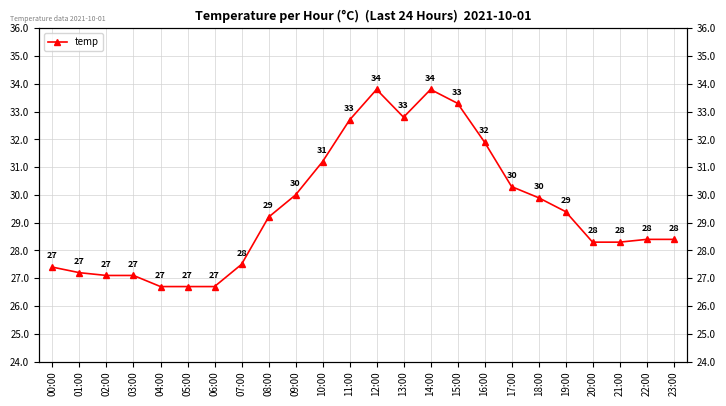

What position from the right is 07:00?

17